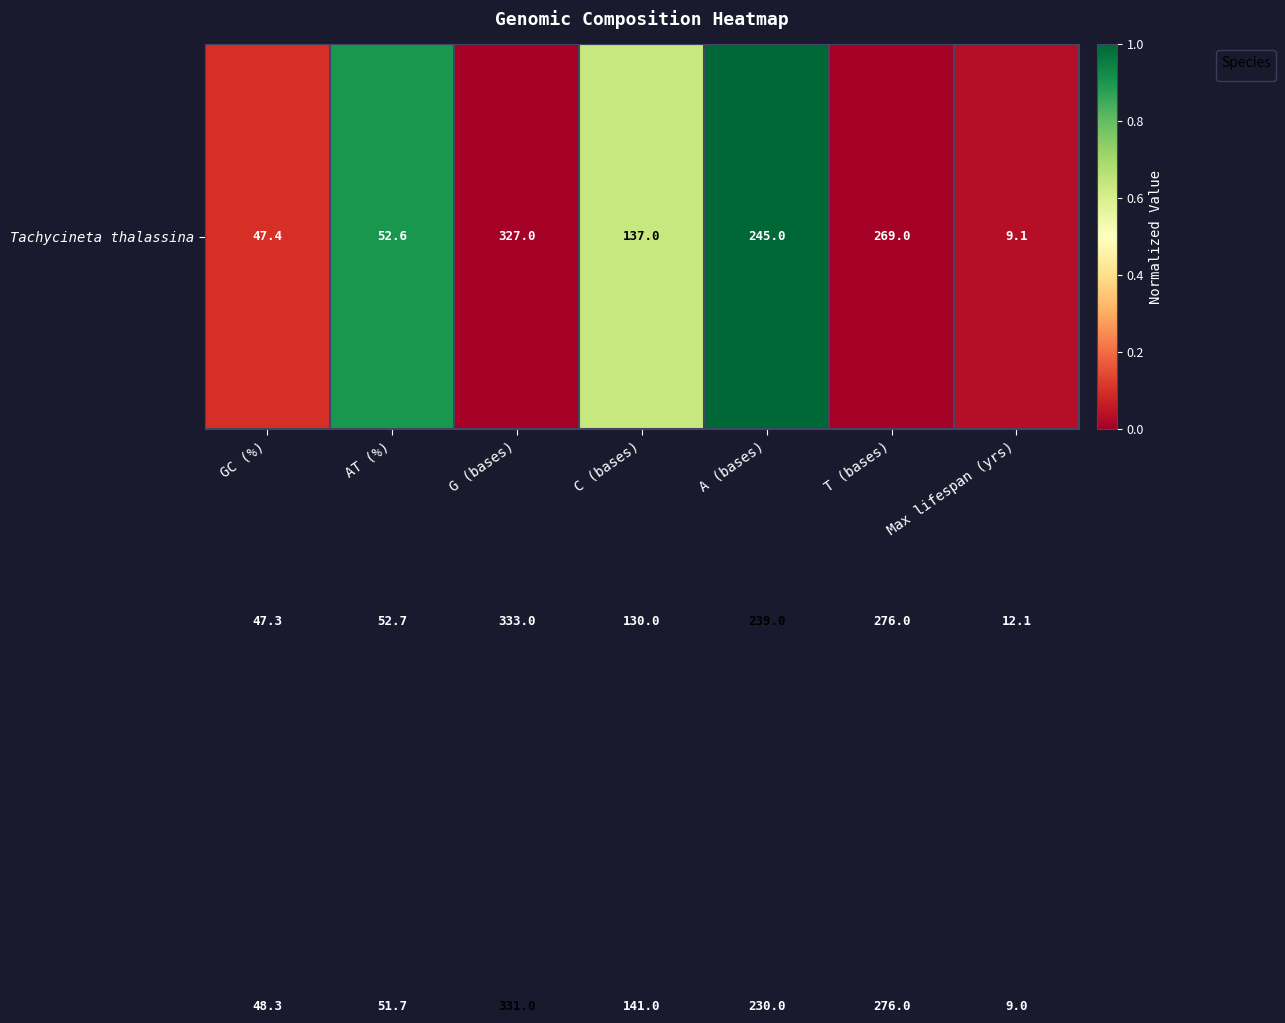

How many distinct data groups are displayed?

3